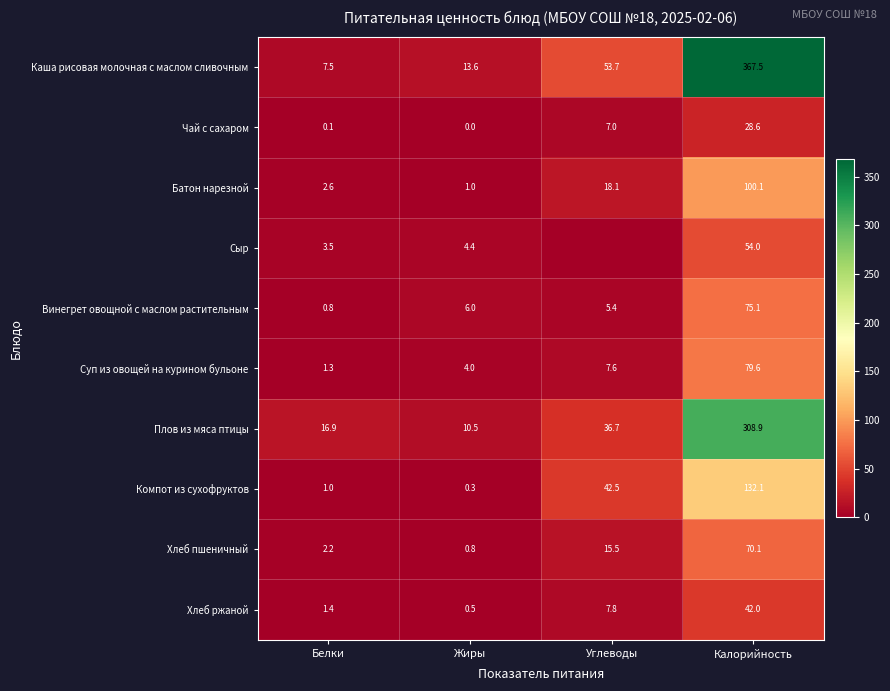

The value of Каша рисовая молочная с маслом сливочным at Калорийность is 367.5. True or false?

True